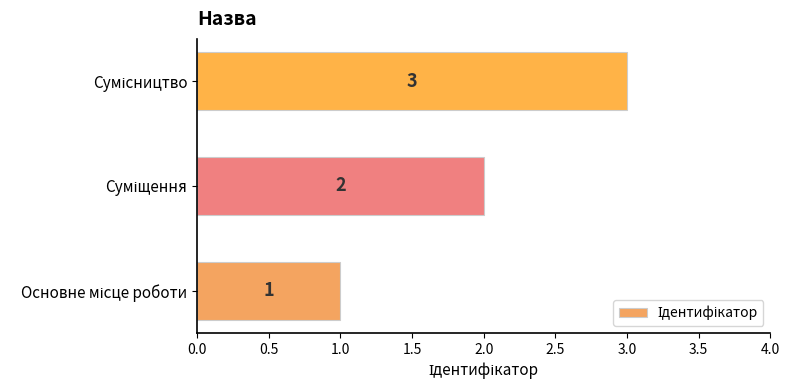

What is the difference between the maximum and second lowest values?

1